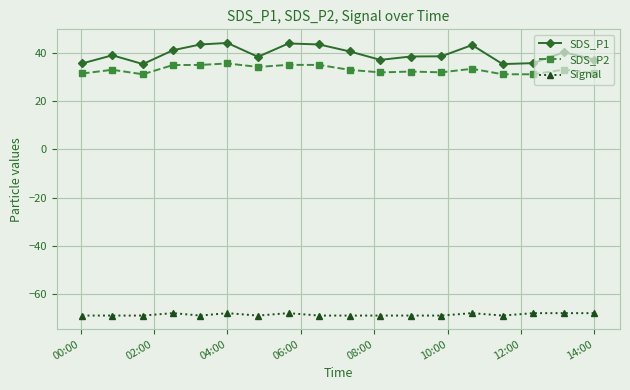

What is the highest value of the SDS_P2 series?

35.7